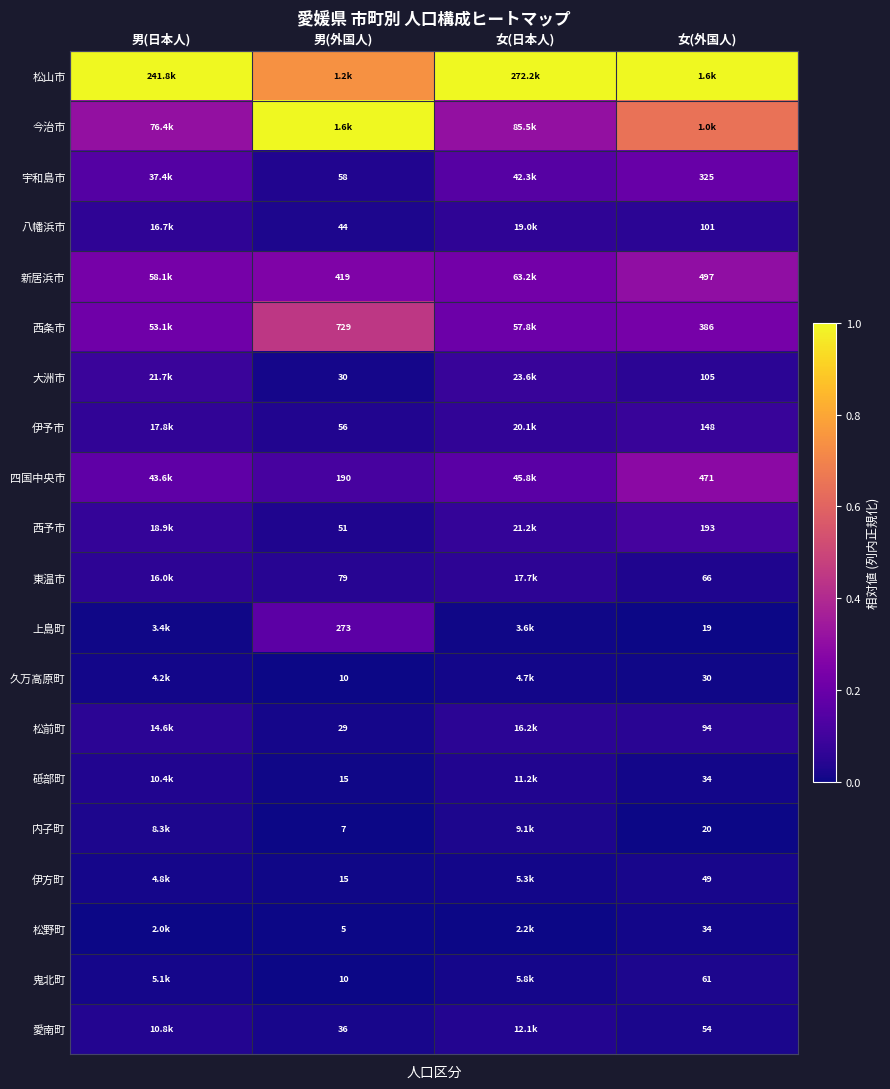

How many 宇和島市 values are between 0 and 1?

4